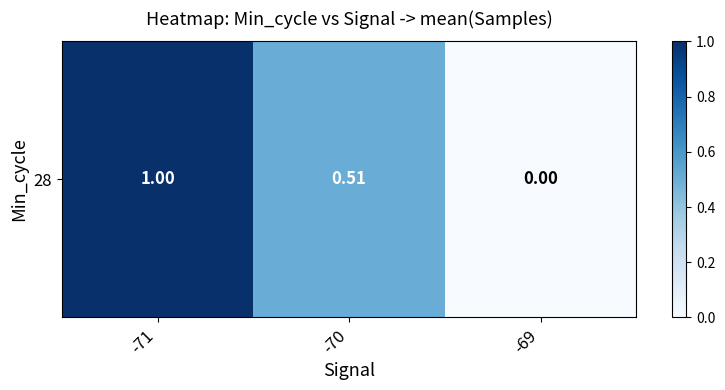

What is the sum of the values at -69 and -71?

1.0